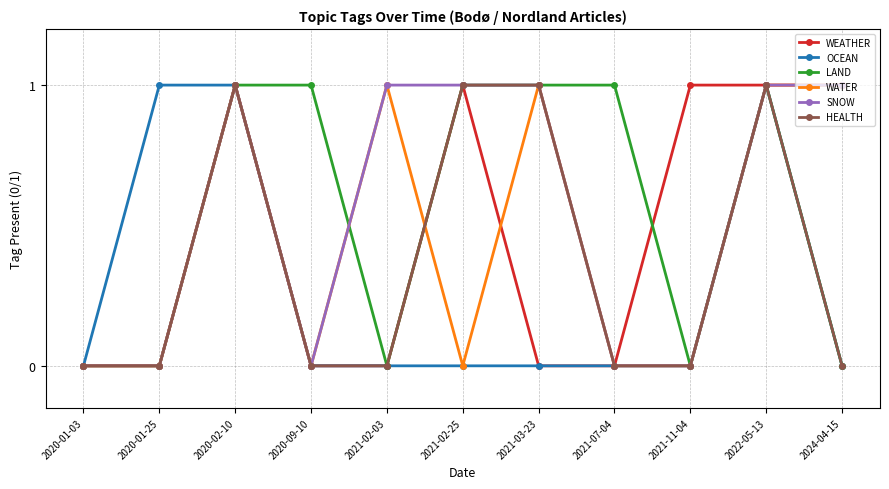

True or false: WEATHER has more than 0 interior local peaks.

True